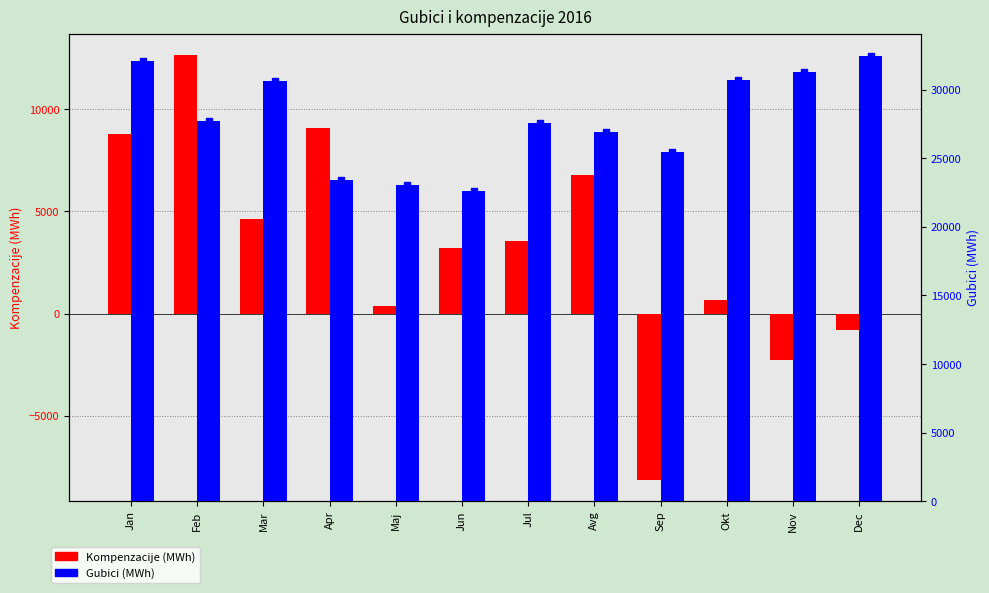

Rank the categories by Kompenzacije (MWh) value from lowest to highest.

Sep, Nov, Dec, Maj, Okt, Jun, Jul, Mar, Avg, Jan, Apr, Feb